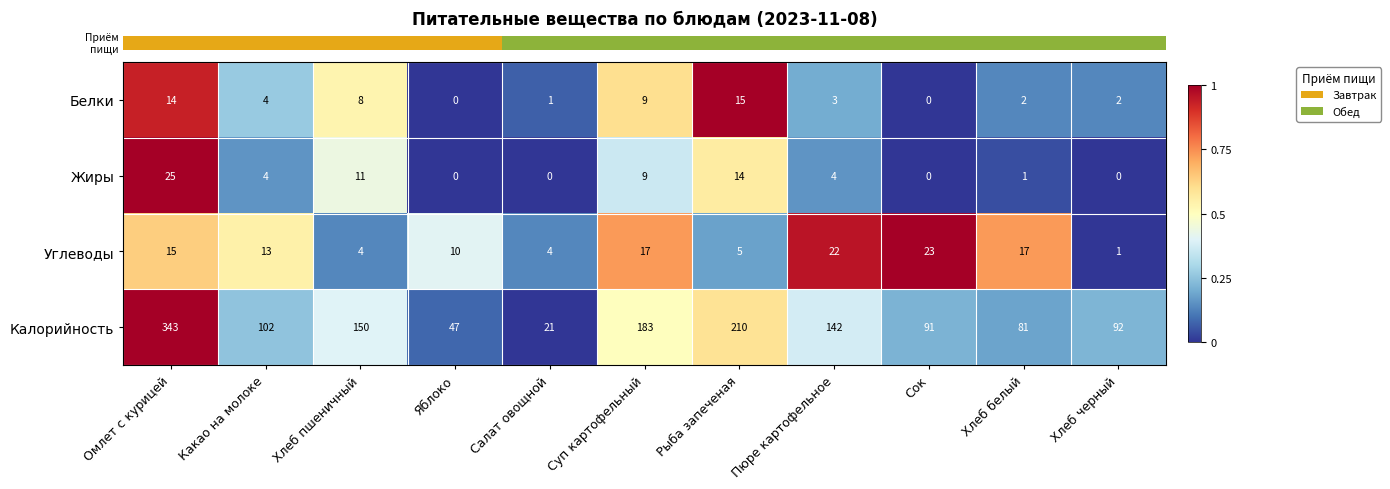

True or false: Углеводы has a value of 18 at Яблоко.

False